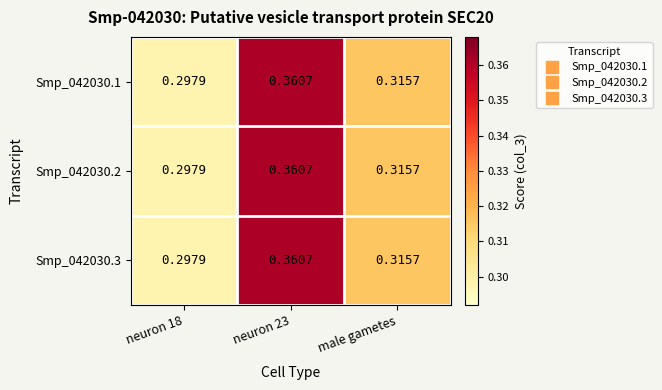

Is the value of Smp_042030.1 at male gametes greater than the value of Smp_042030.3 at neuron 18?

Yes